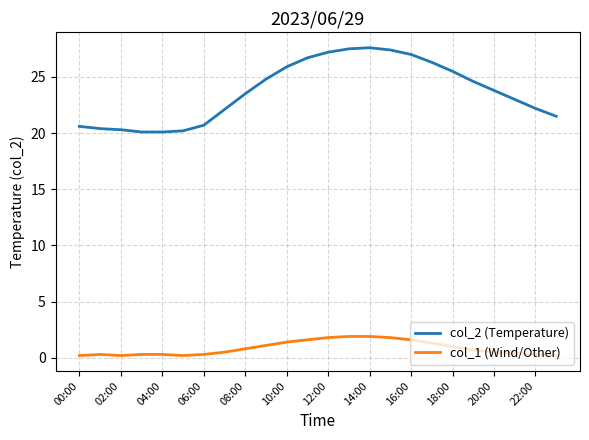

Which series has the widest spread of values?

col_2 (Temperature)